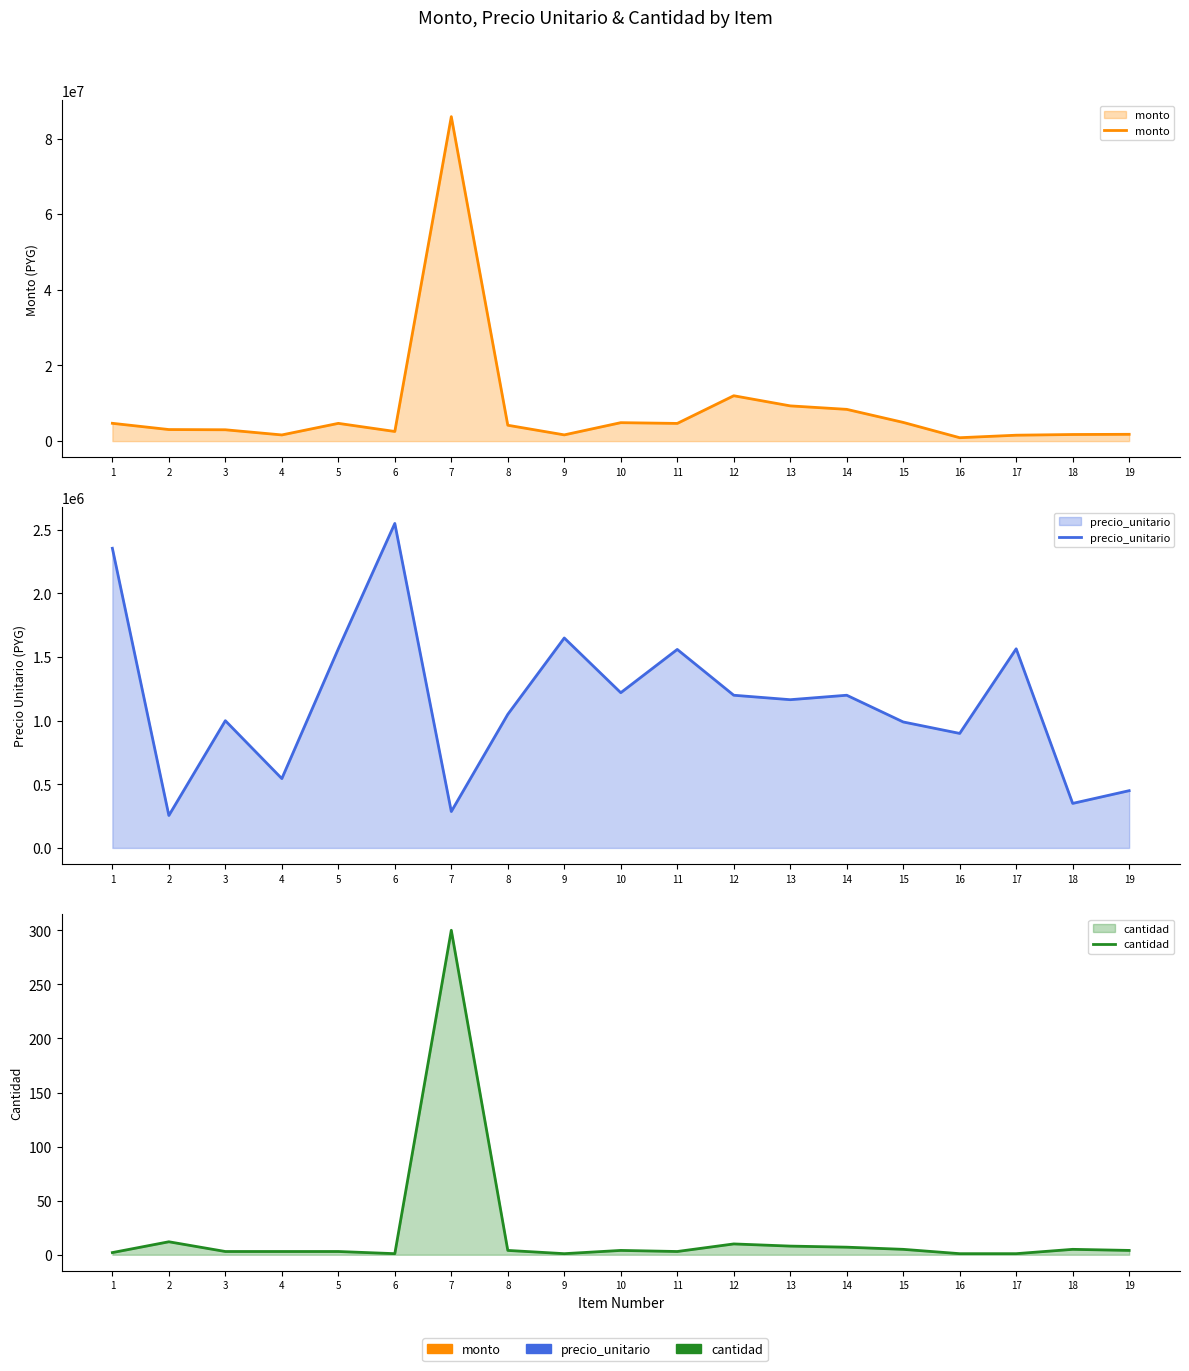

Does the chart have visible grid lines?

No